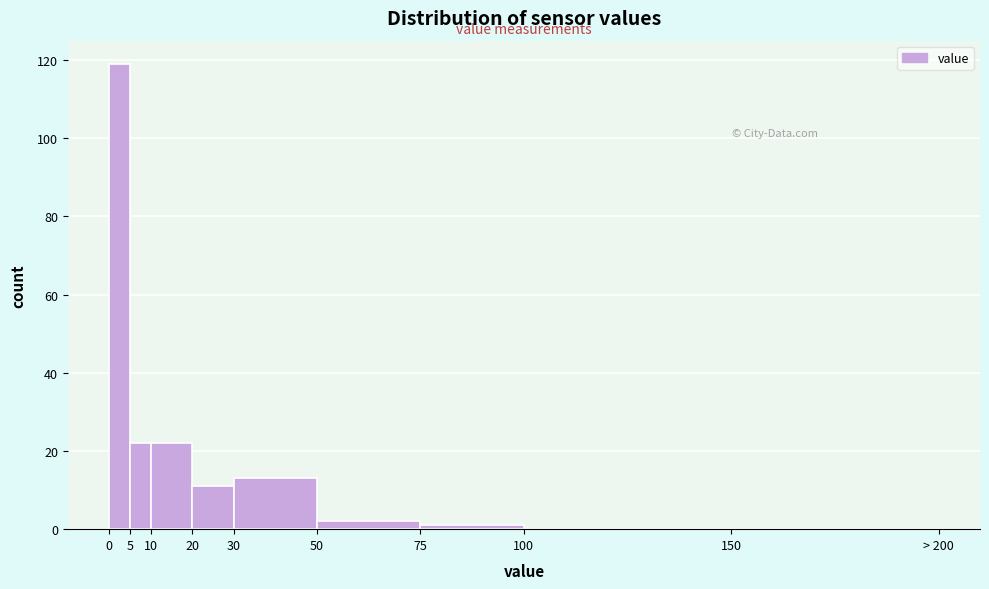

Reading right to left, transcribe all the data shown in this chart.

150=0	100=0	75=1	50=2	30=13	20=11	10=22	5=22	0=119